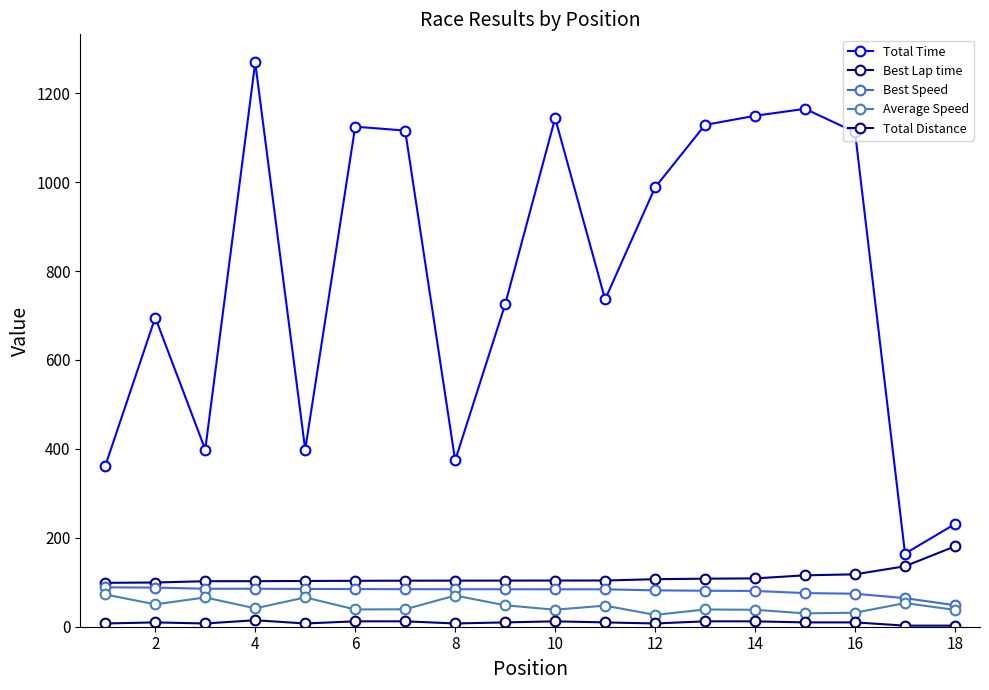

How many lines are shown in the chart?

5